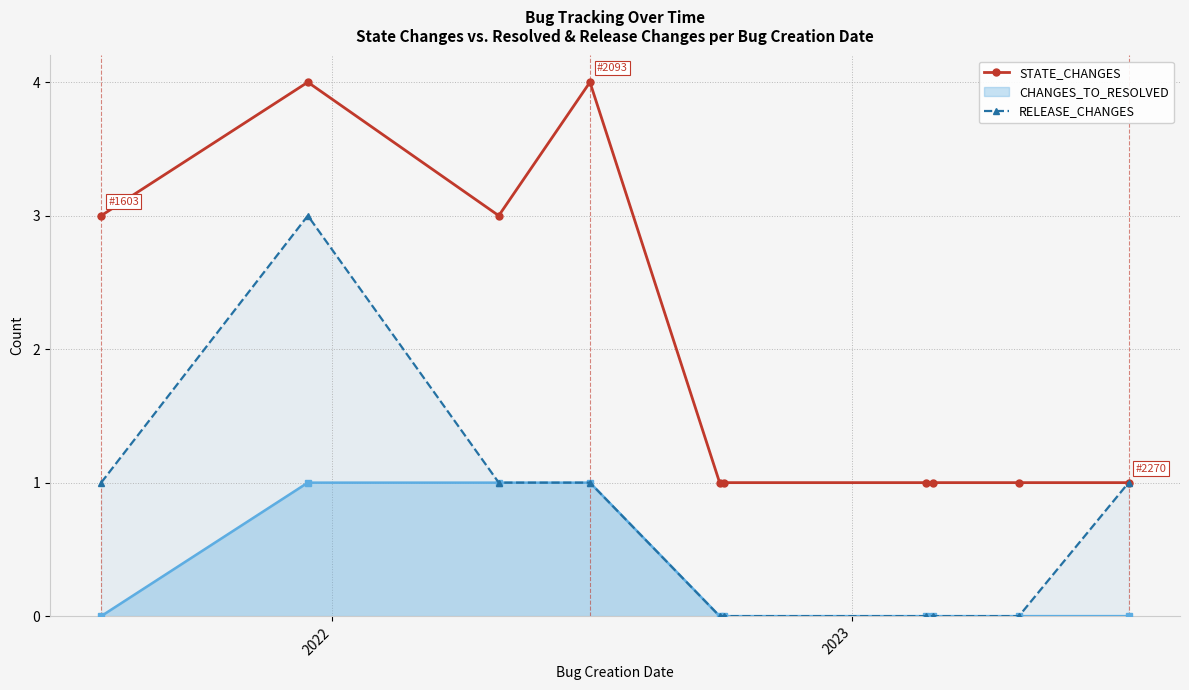

True or false: RELEASE_CHANGES has more than 1 points higher than both neighbors.

False